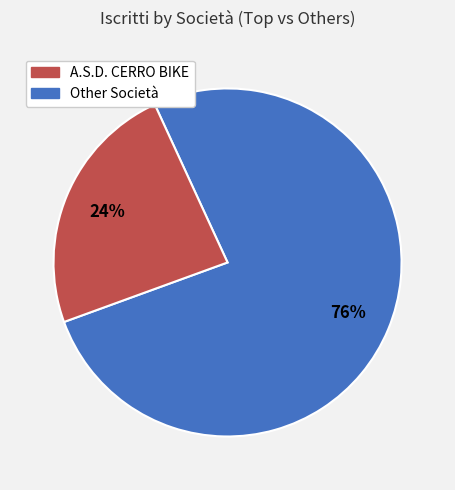

Is there a majority slice in this chart?

Yes